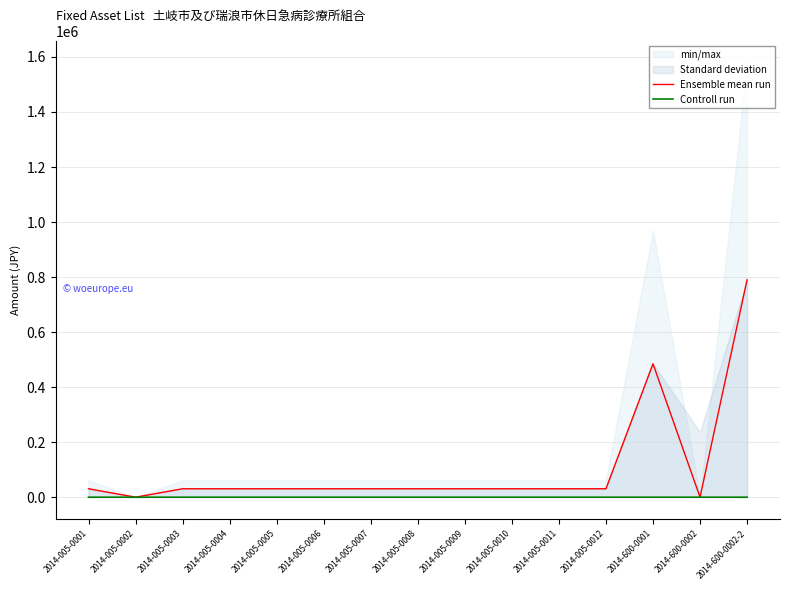

True or false: Ensemble mean run has more than 0 points higher than both neighbors.

True